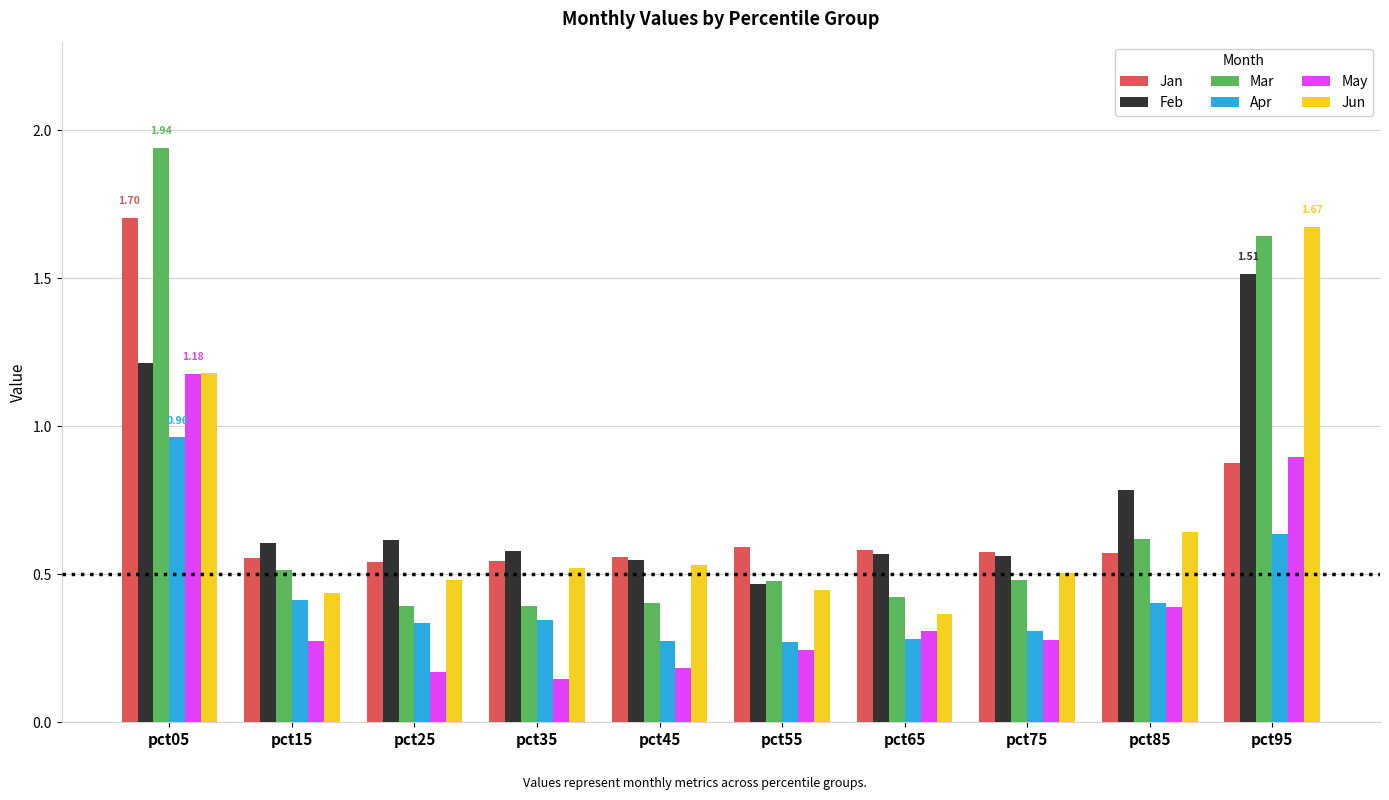

What are all the series names shown in the legend?

Jan, Feb, Mar, Apr, May, Jun